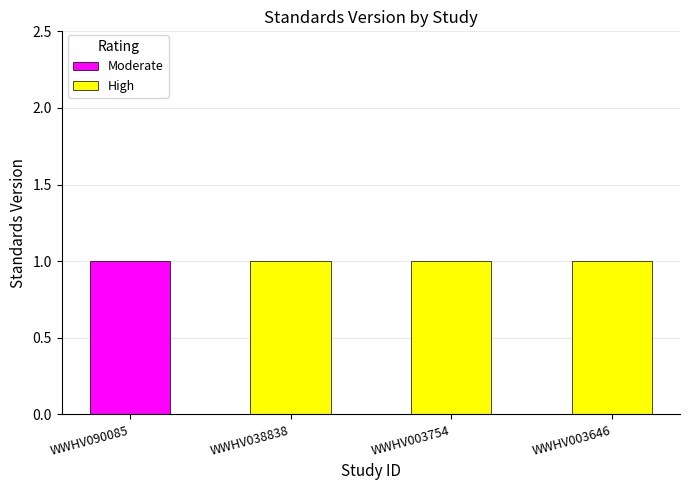

The value of High at WWHV003646 is 1. True or false?

True